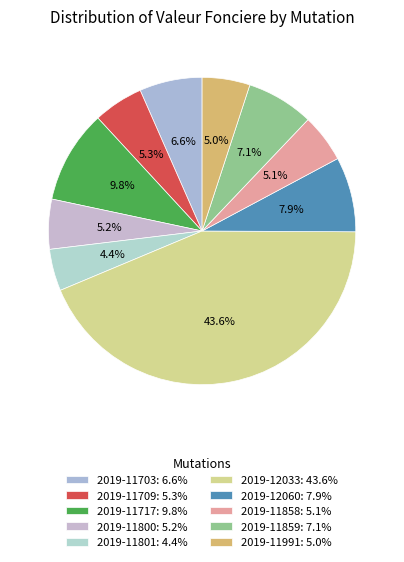

Which slice is the largest?

2019-12033